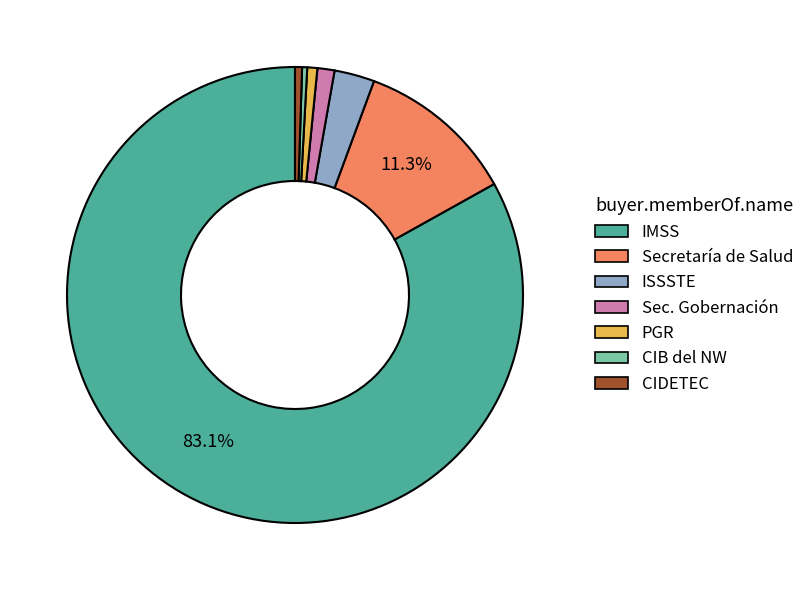

Is there a majority slice in this chart?

Yes